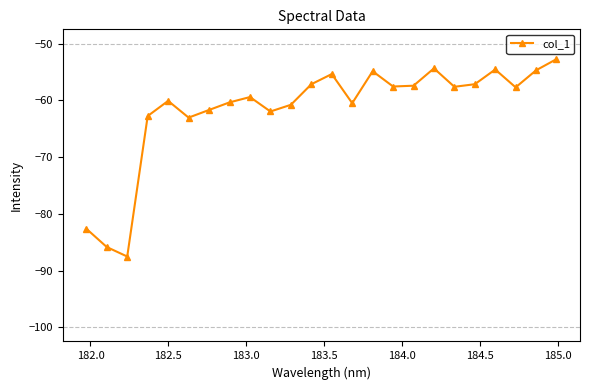

What is the maximum value shown in the chart?

-52.8